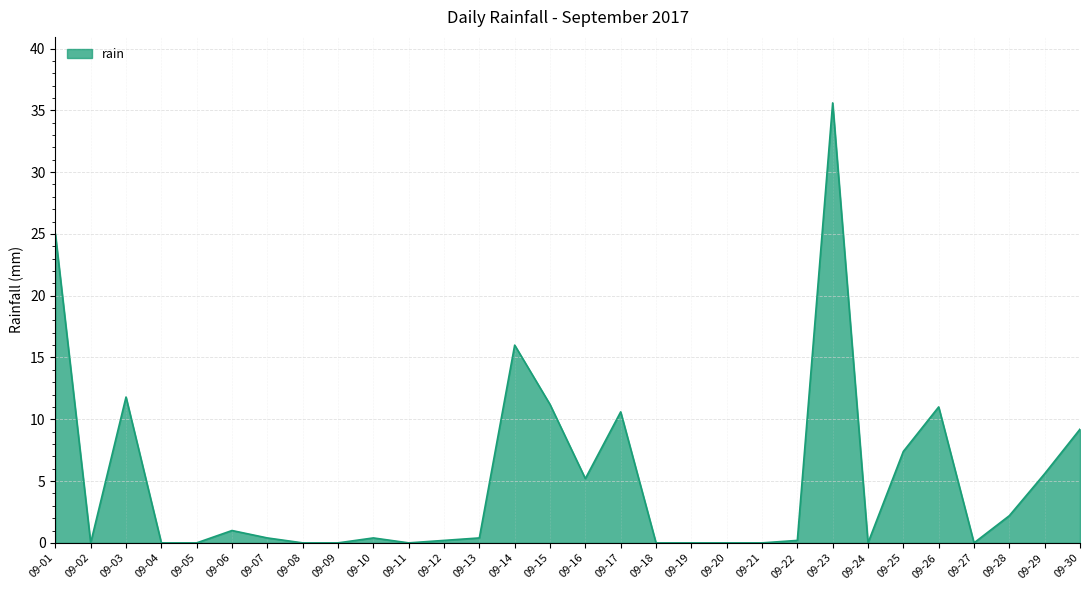

Which label corresponds to the largest value in the chart?

09-23